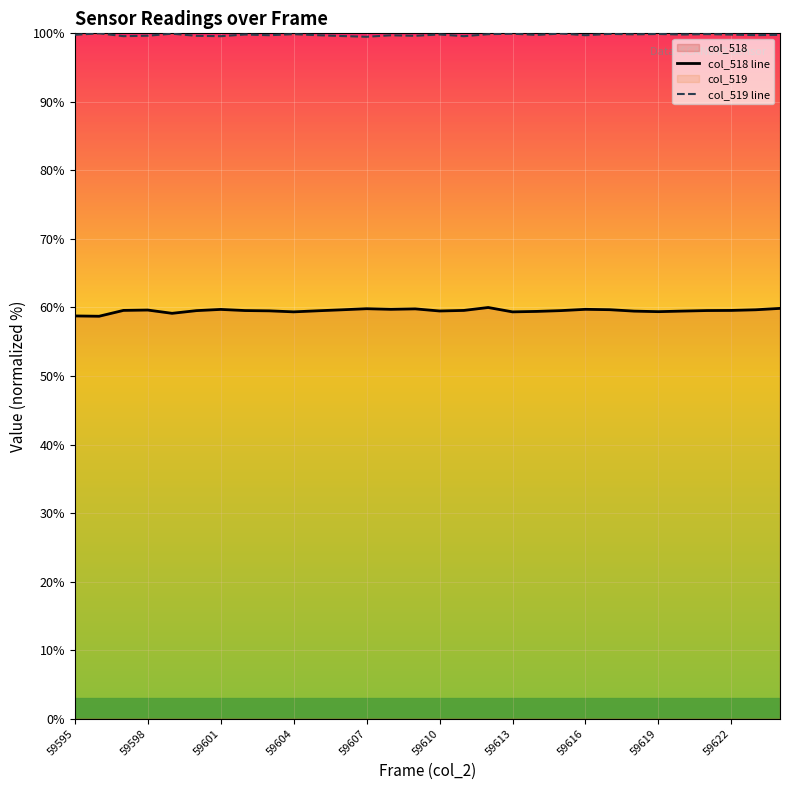

True or false: col_518 line and col_519 line cross at least once.

False